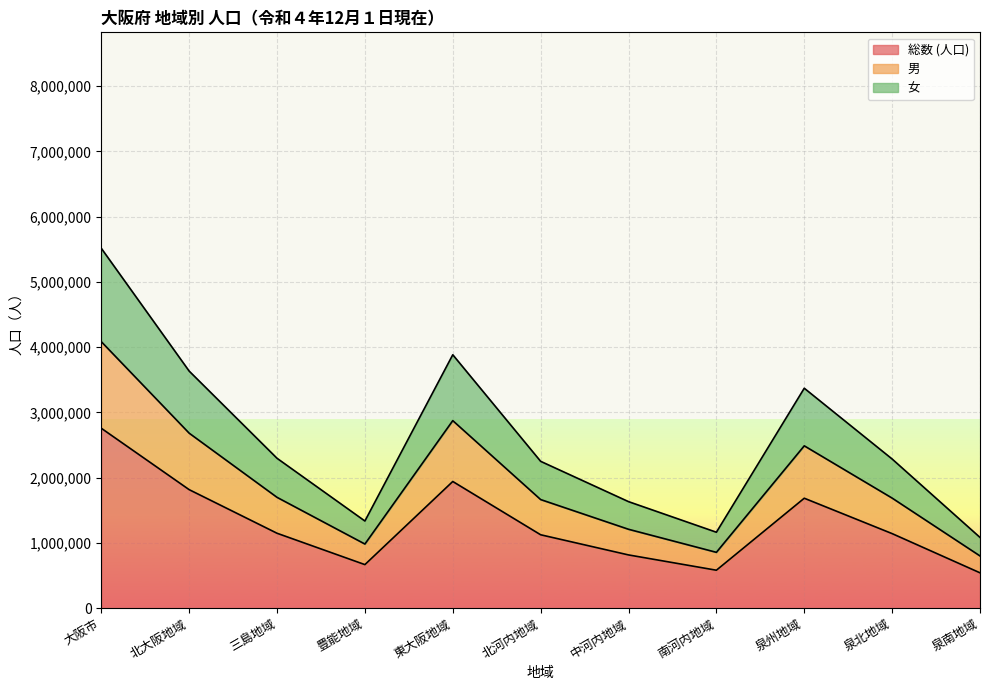

What is the difference between the highest and lowest values at 泉北地域?

1143261